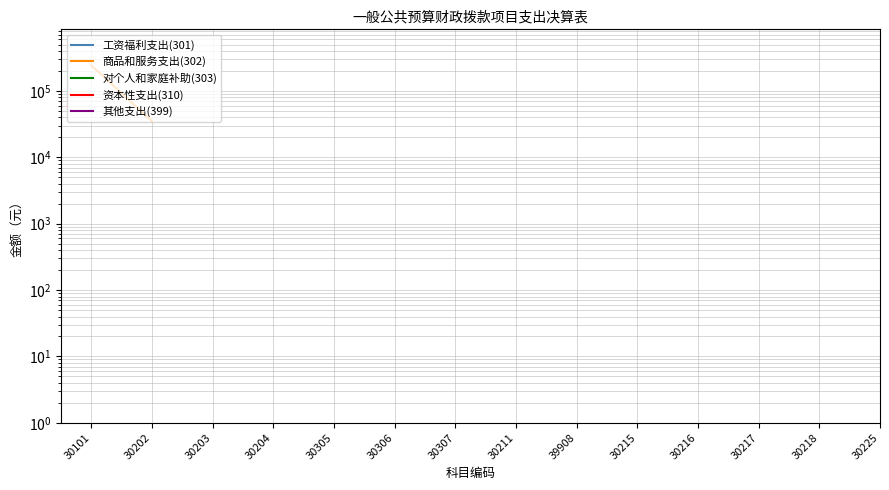

List the labels in order of 其他支出(399) value, largest first.

30101, 30202, 30203, 30204, 30305, 30306, 30307, 30211, 39908, 30215, 30216, 30217, 30218, 30225